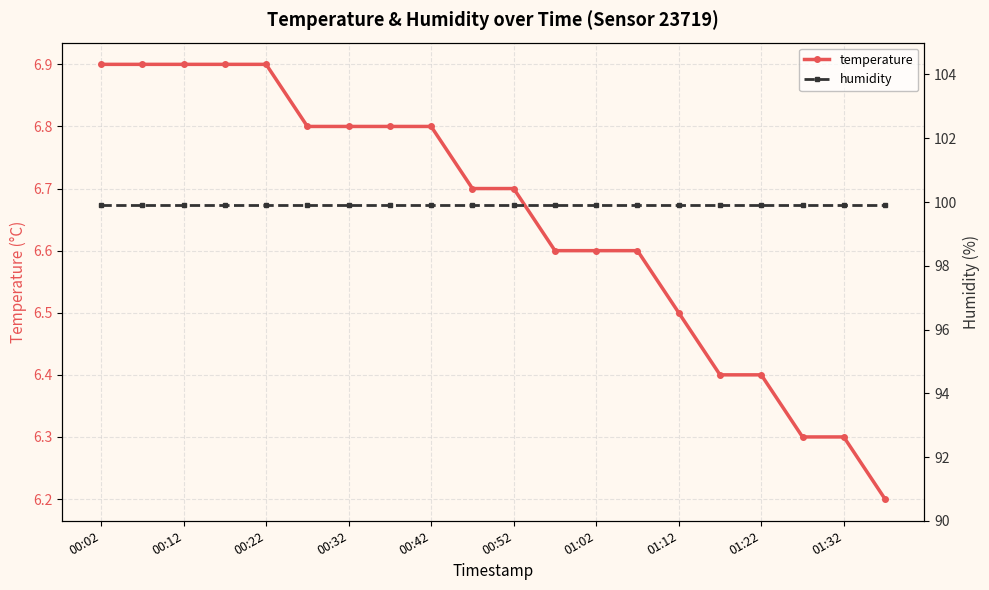

What is the maximum value shown in the chart?

99.9